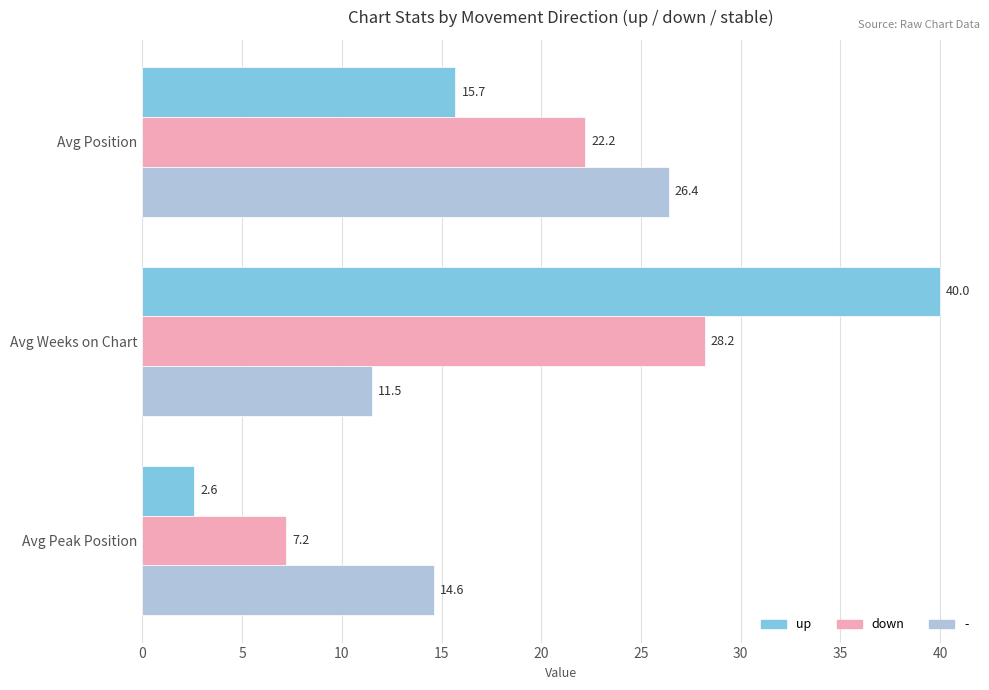

How many values in the up series exceed 15?

2